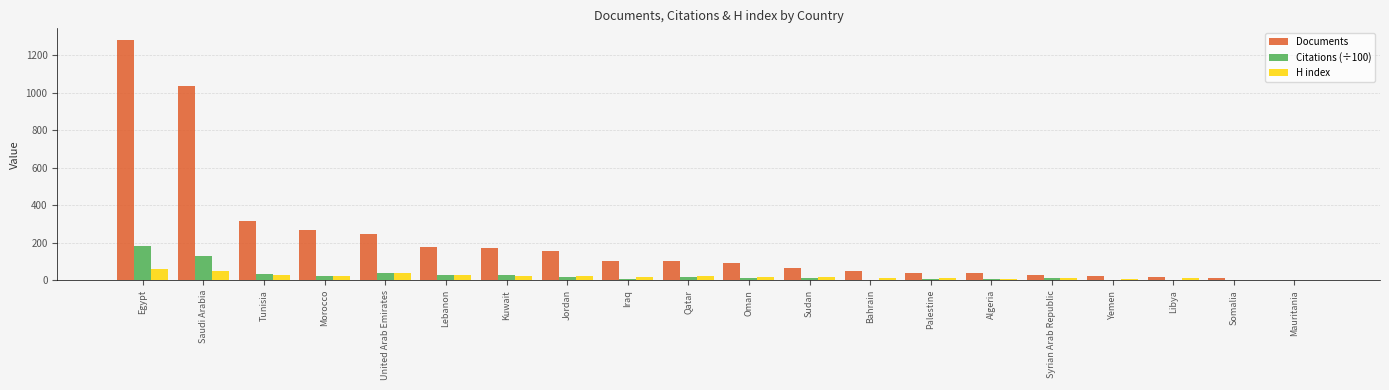

Which series has the largest total across all categories?

Documents